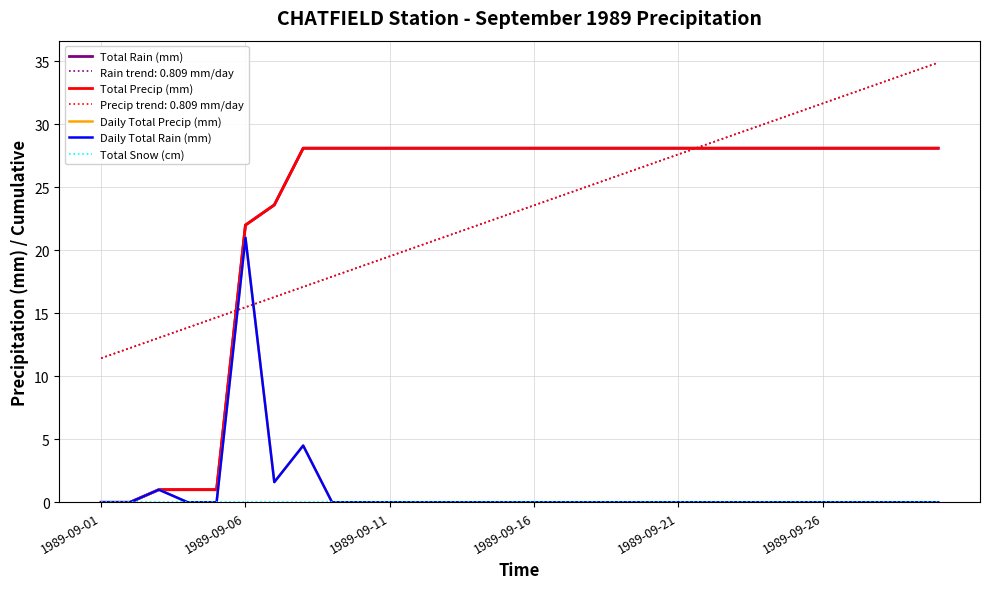

True or false: Total Snow (cm) and Daily Total Rain (mm) cross at least once.

False